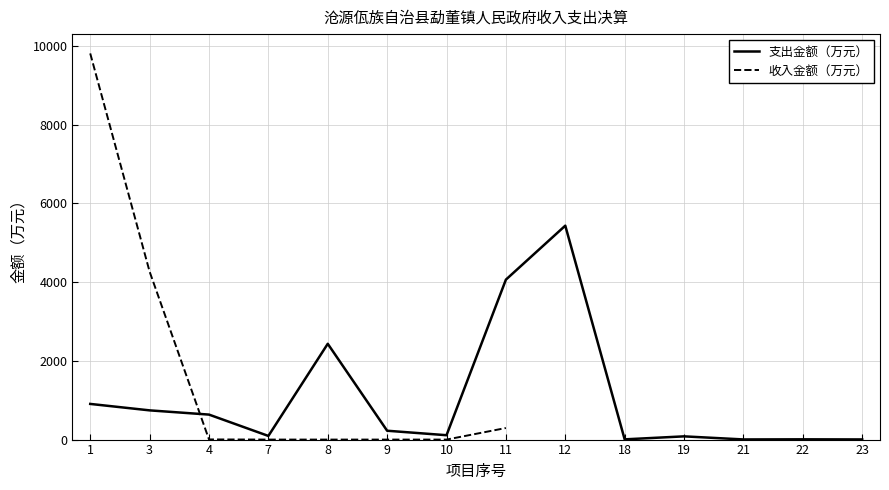

Which has a higher value, 1 or 4?

1